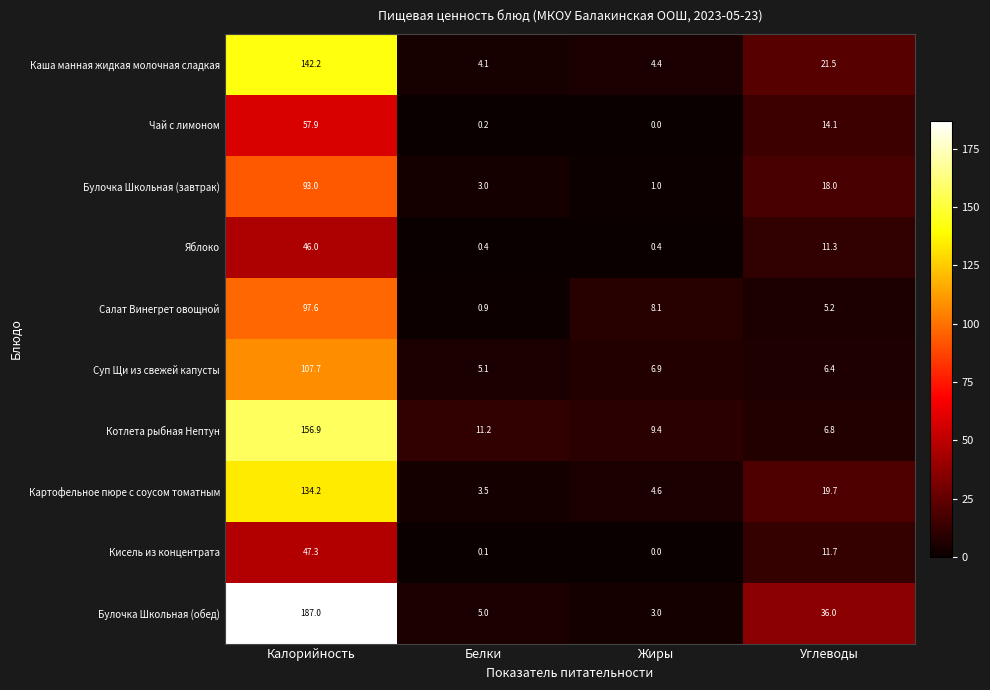

Between Калорийность and Белки, which series saw the biggest shift?

Булочка Школьная (обед)